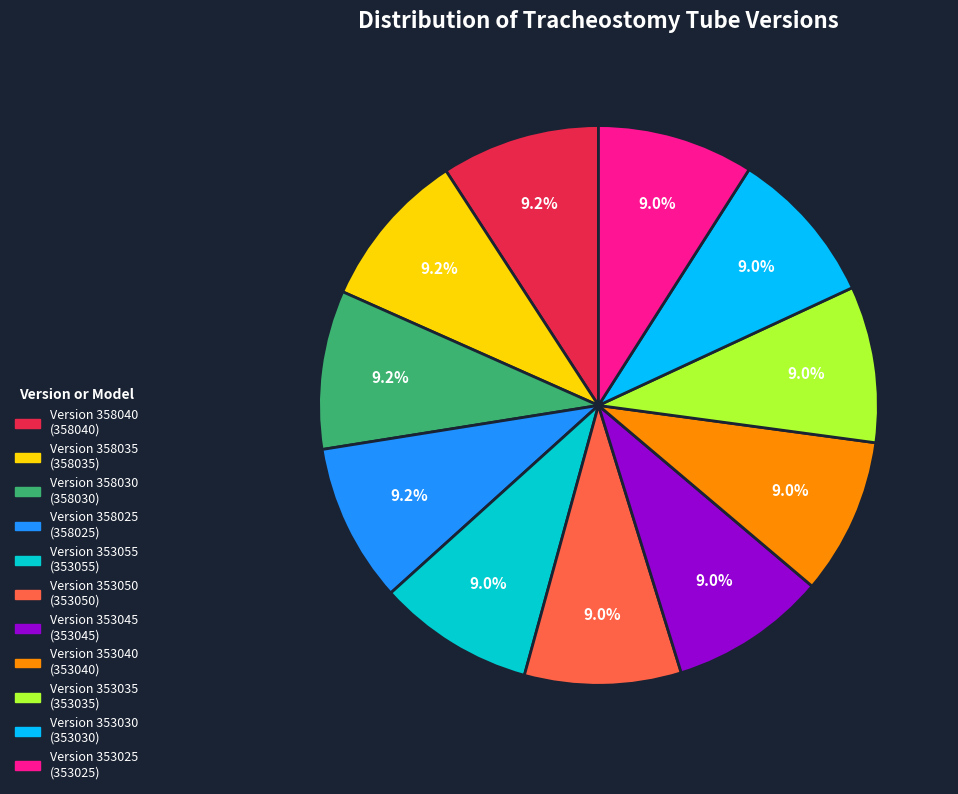

To the nearest percent, what is the average slice percentage?

9%